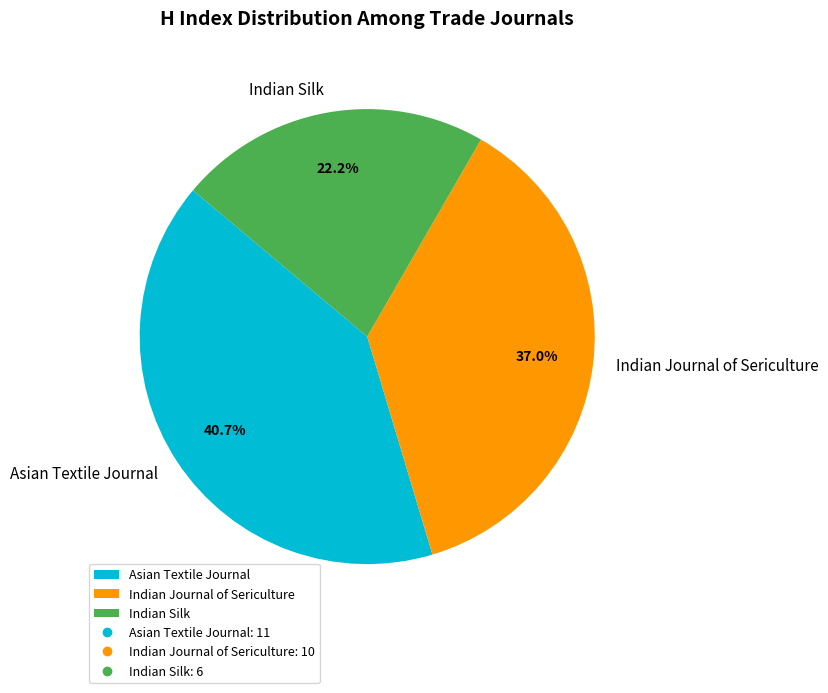

How many slices are in this pie chart?

3